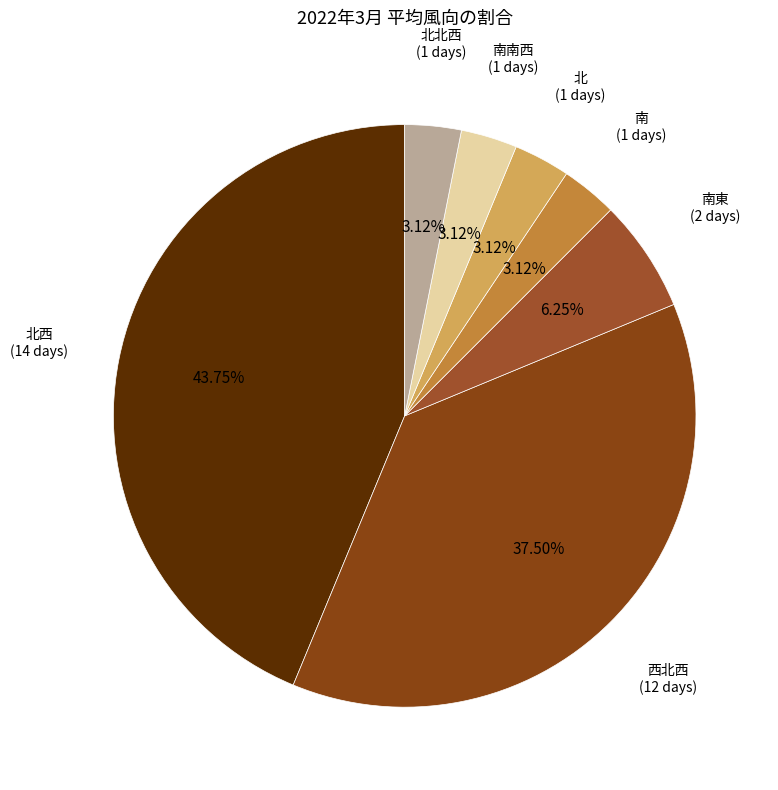

What is the largest slice in the pie chart?

北西